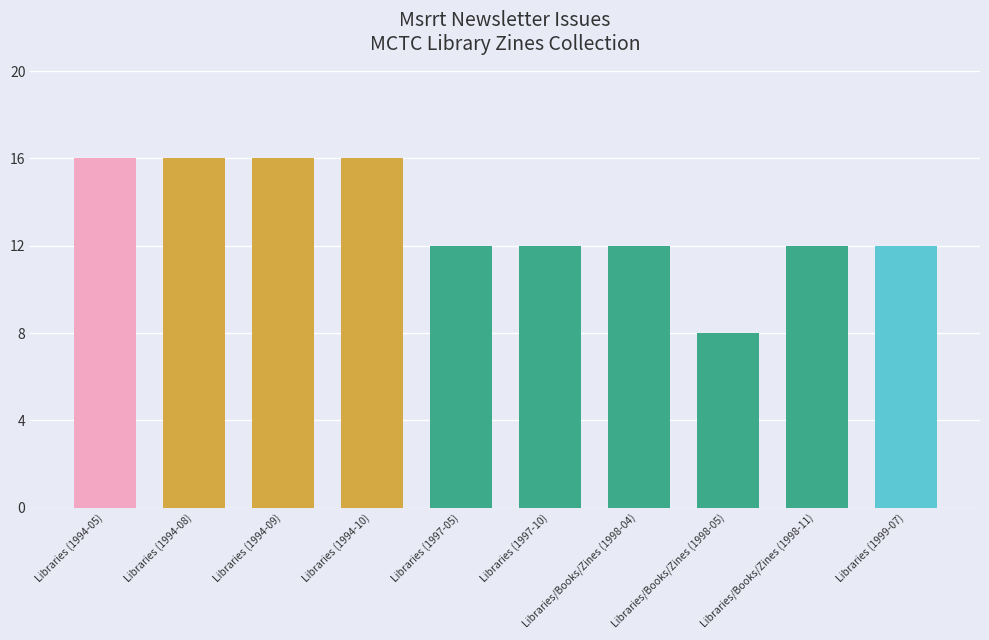

What is the change in value from Libraries (1994-08) to Libraries (1997-05)?

-4